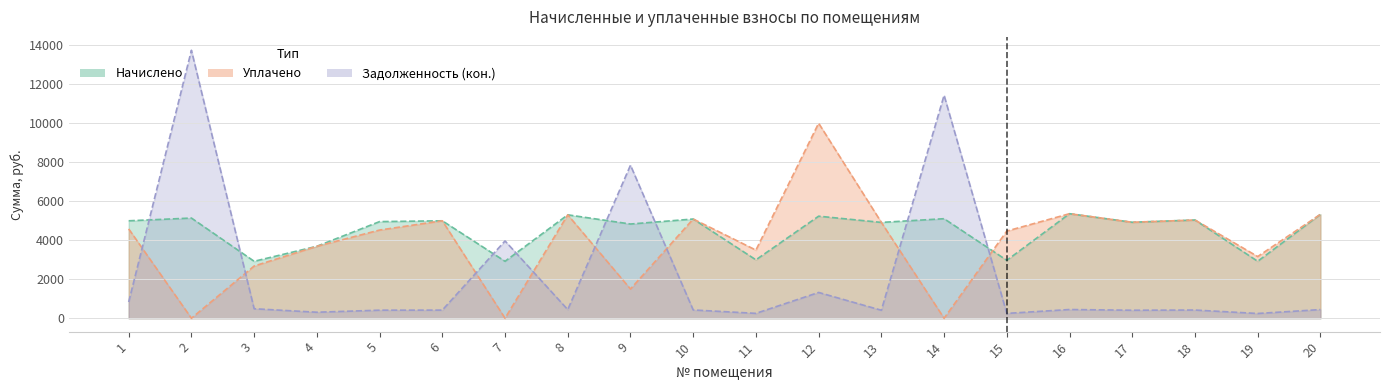

True or false: nachisleno has a value of 8672.4 at 18.

False